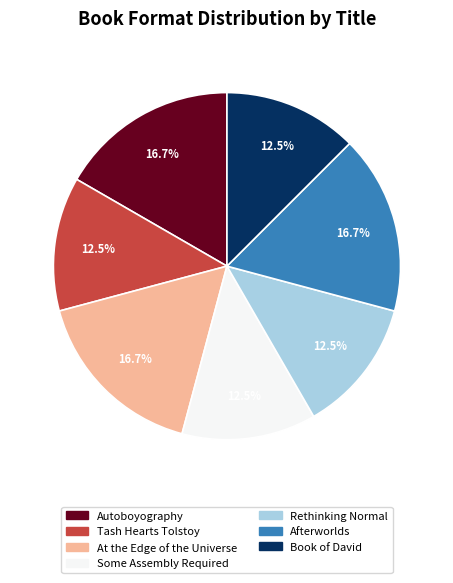

To the nearest percent, what portion does Afterworlds represent?

17%